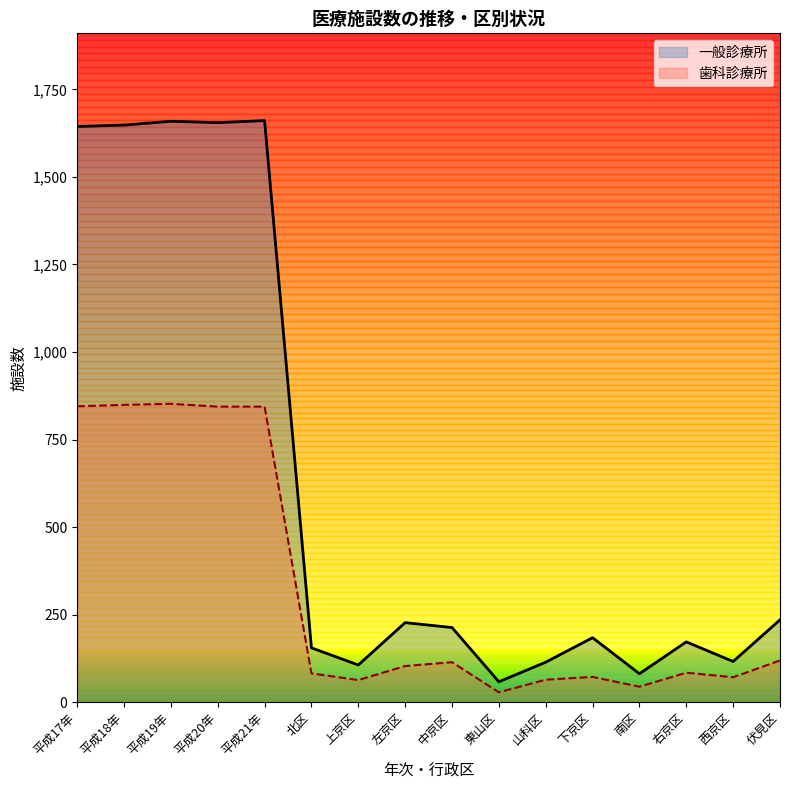

What is the greatest value displayed?

1661